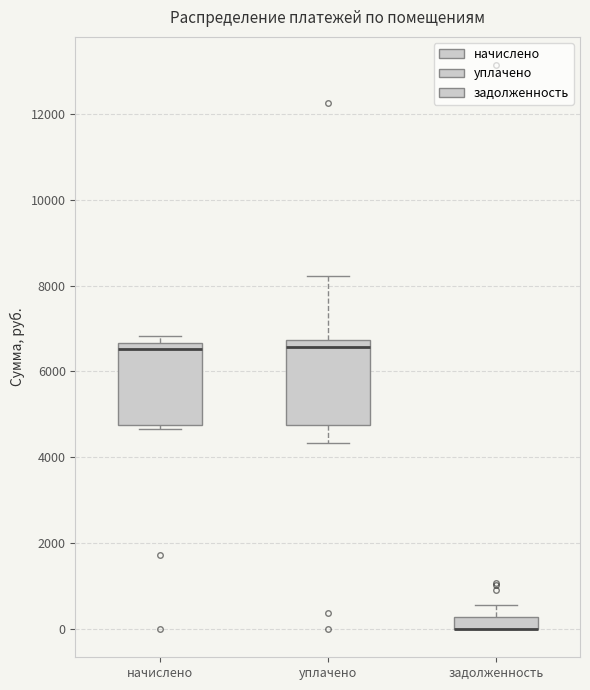

Where is the lower edge of the box for задолженность on the y-axis? The values are not printed on the chart, so give them approximately, as read against the axis.

0